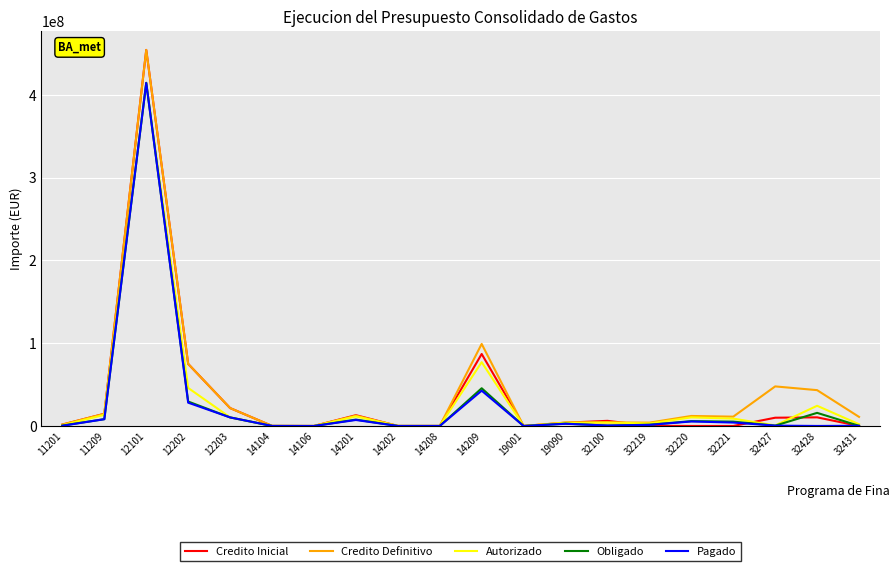

What is the difference between the second highest and minimum values in the Credito Inicial series?

87013025.6